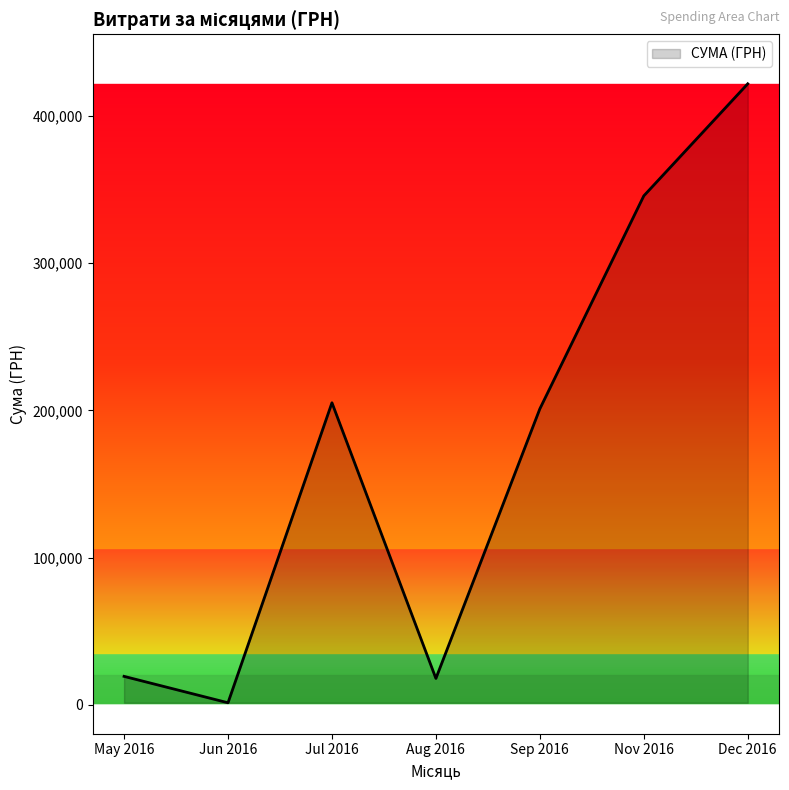

How many series are shown in this chart?

1